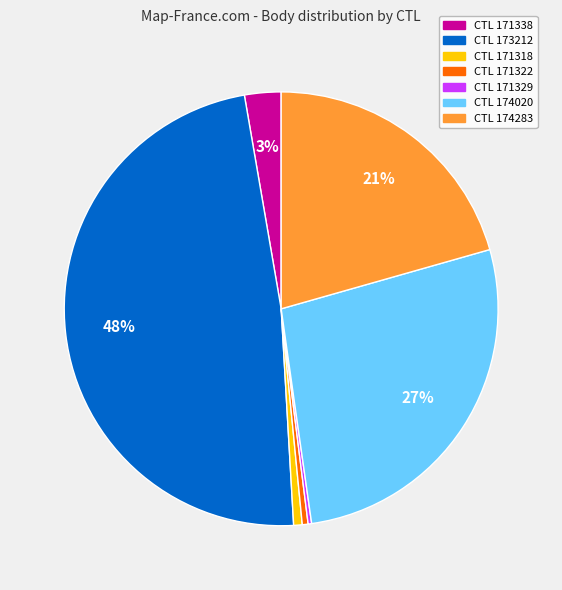

To the nearest percent, what is the difference between the largest and smallest slice percentages?

48%